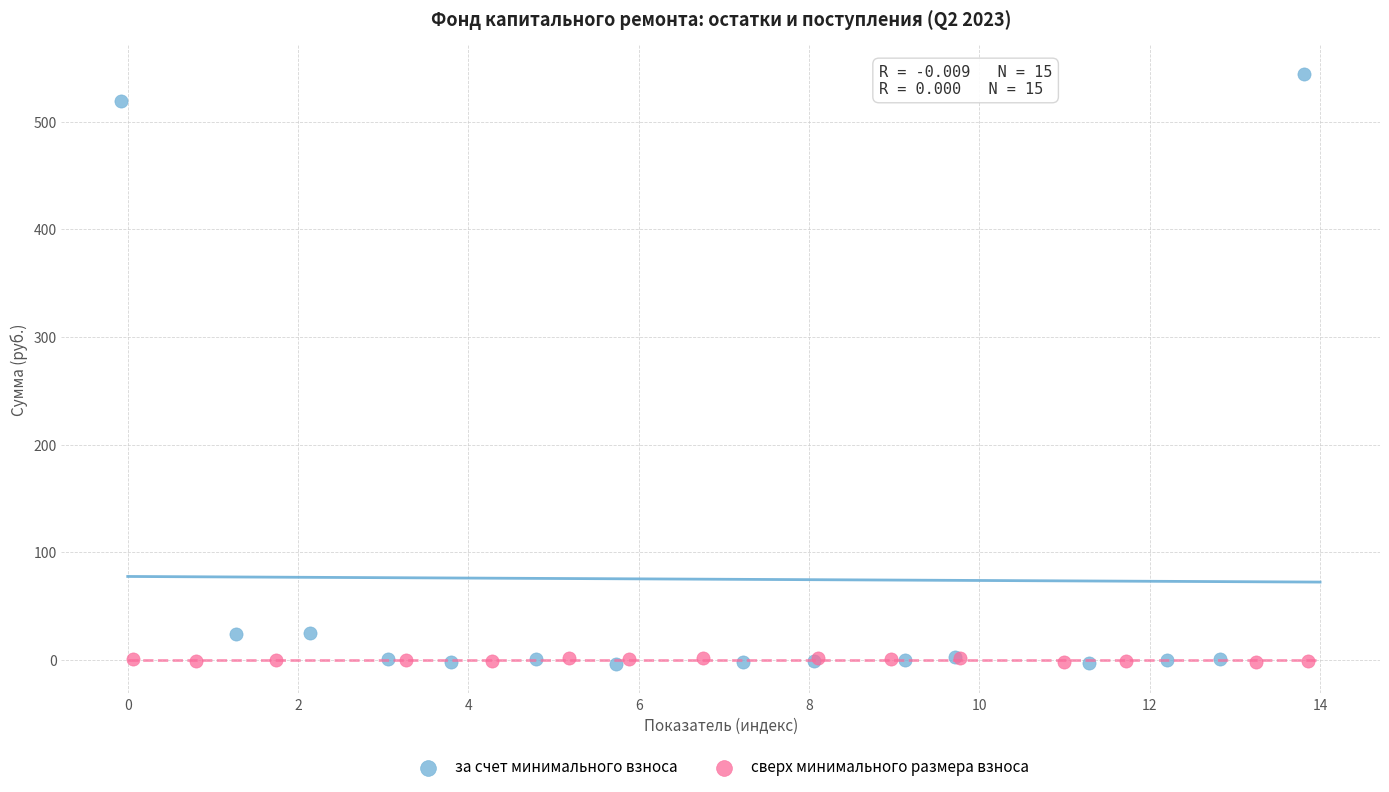

Which series has the largest Y range (max minus min)?

за счет минимального взноса